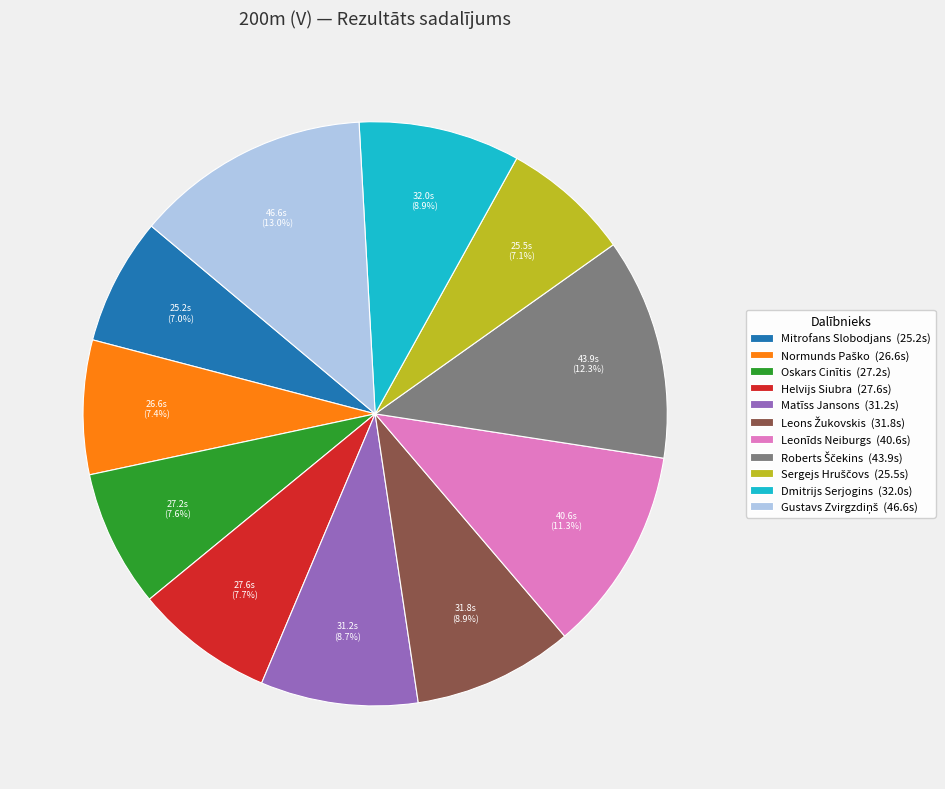

Is there any slice that represents more than half of the pie?

No